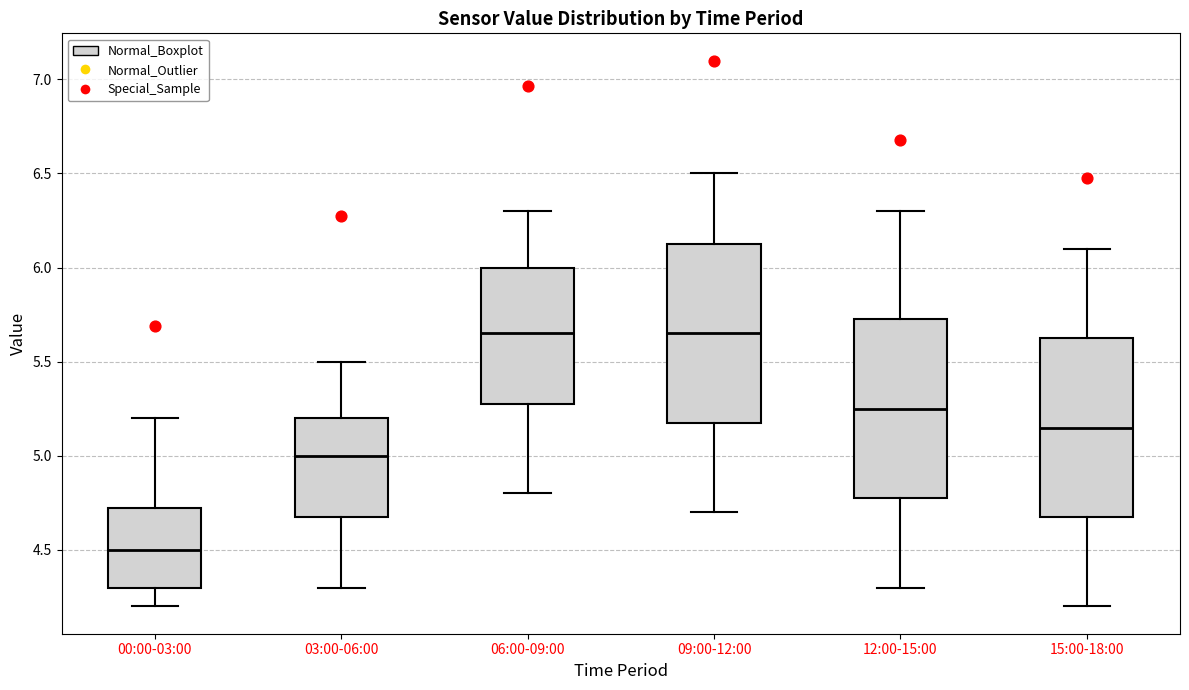

Where does the median line of the box for 00:00-03:00 sit on the y-axis? The values are not printed on the chart, so give them approximately, as read against the axis.

4.50